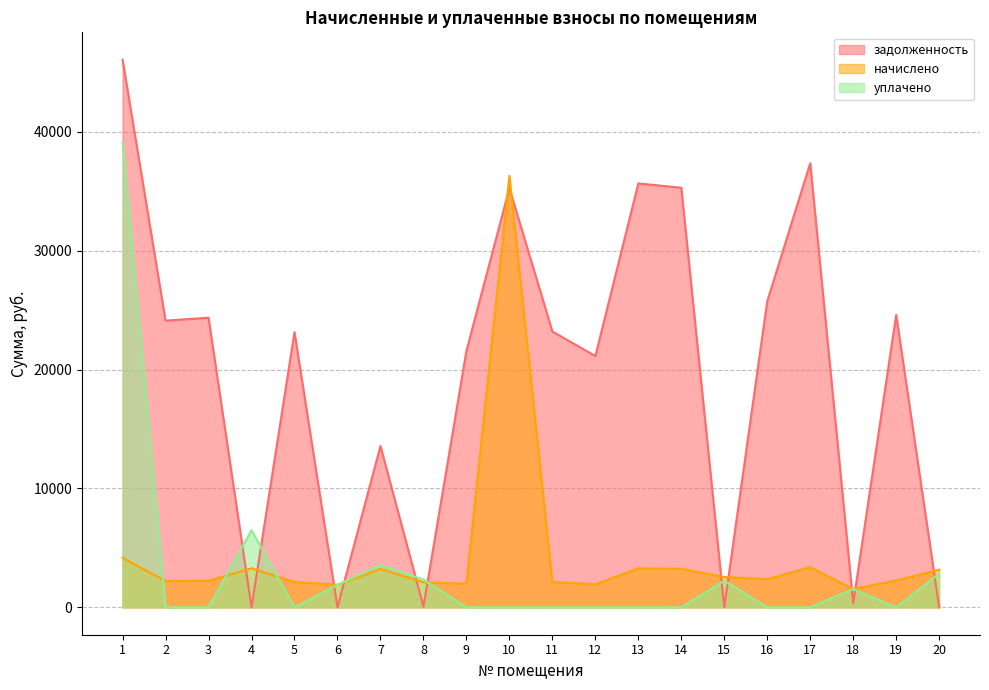

Where does the начислено series first go above 2365?

1